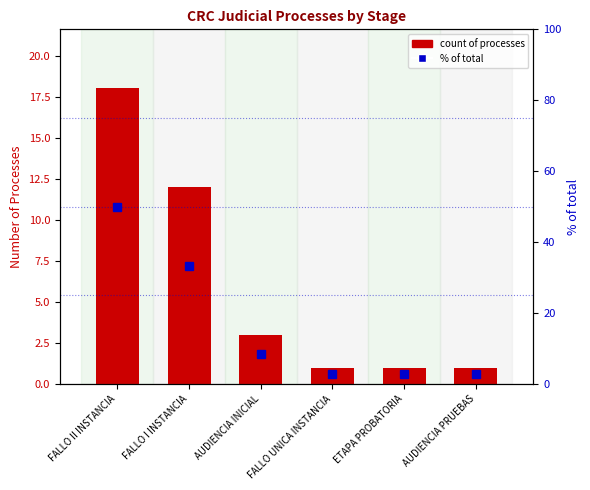

What is the total value across all series at AUDIENCIA INICIAL?

11.3